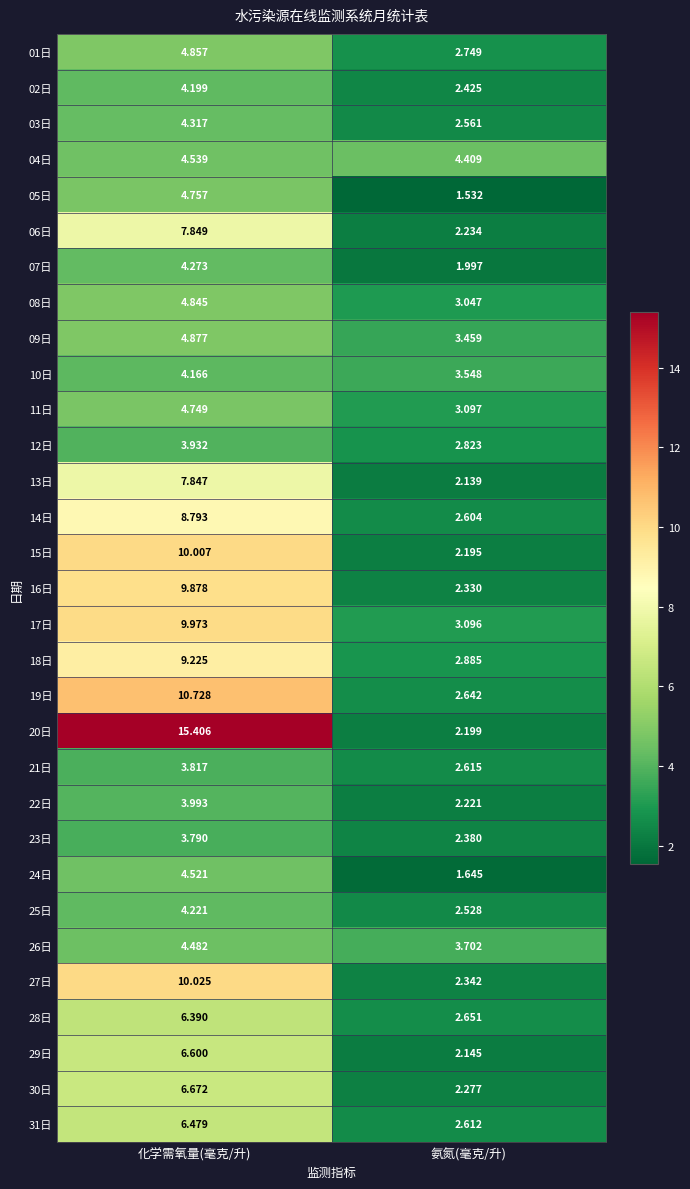

Where is 08日 nearest to the value 3?

氨氮(毫克/升)